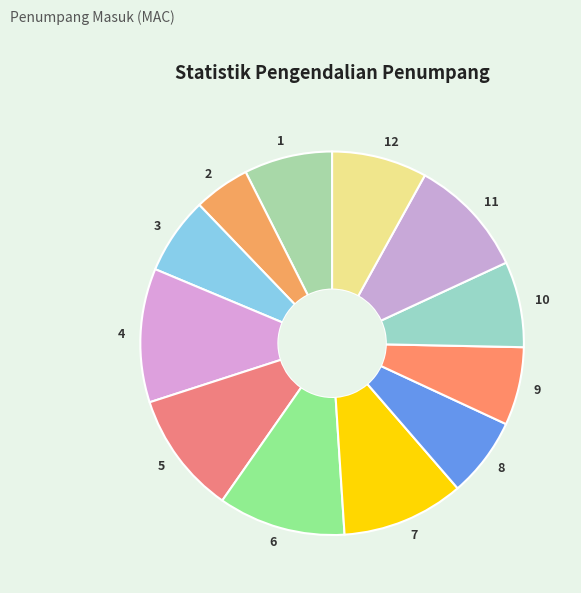

What is the smallest slice in the pie chart?

2